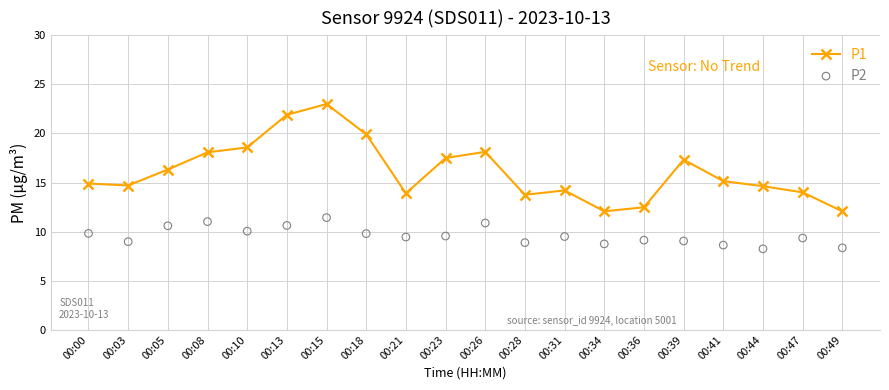

Which series contains the highest Y value?

P1